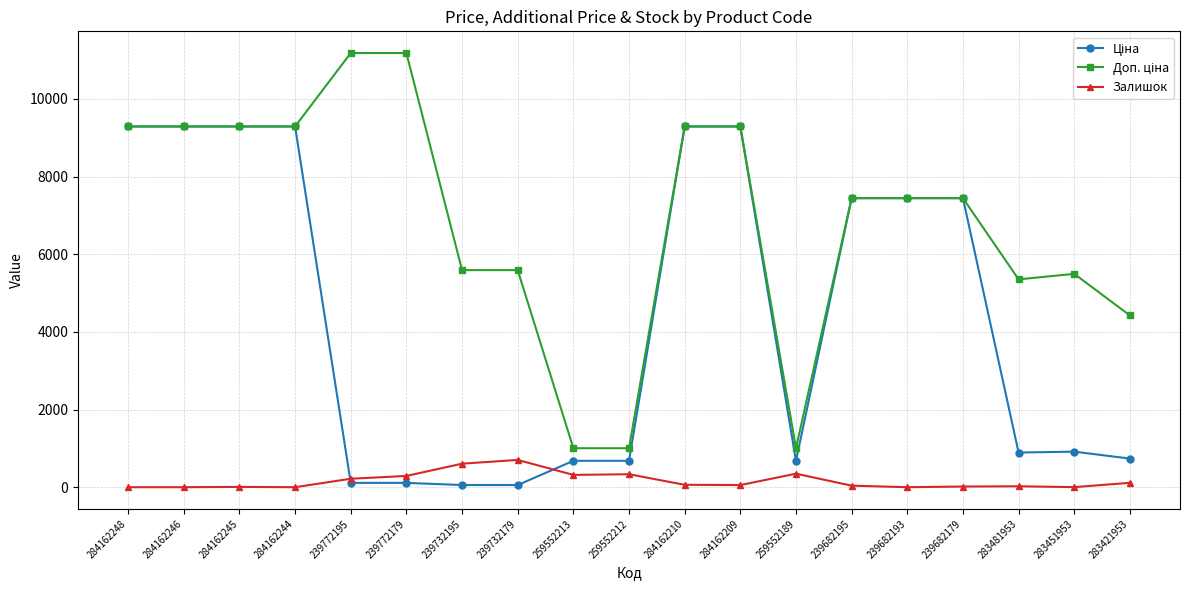

True or false: Залишок has a value of 334.0 at 259552212.

True